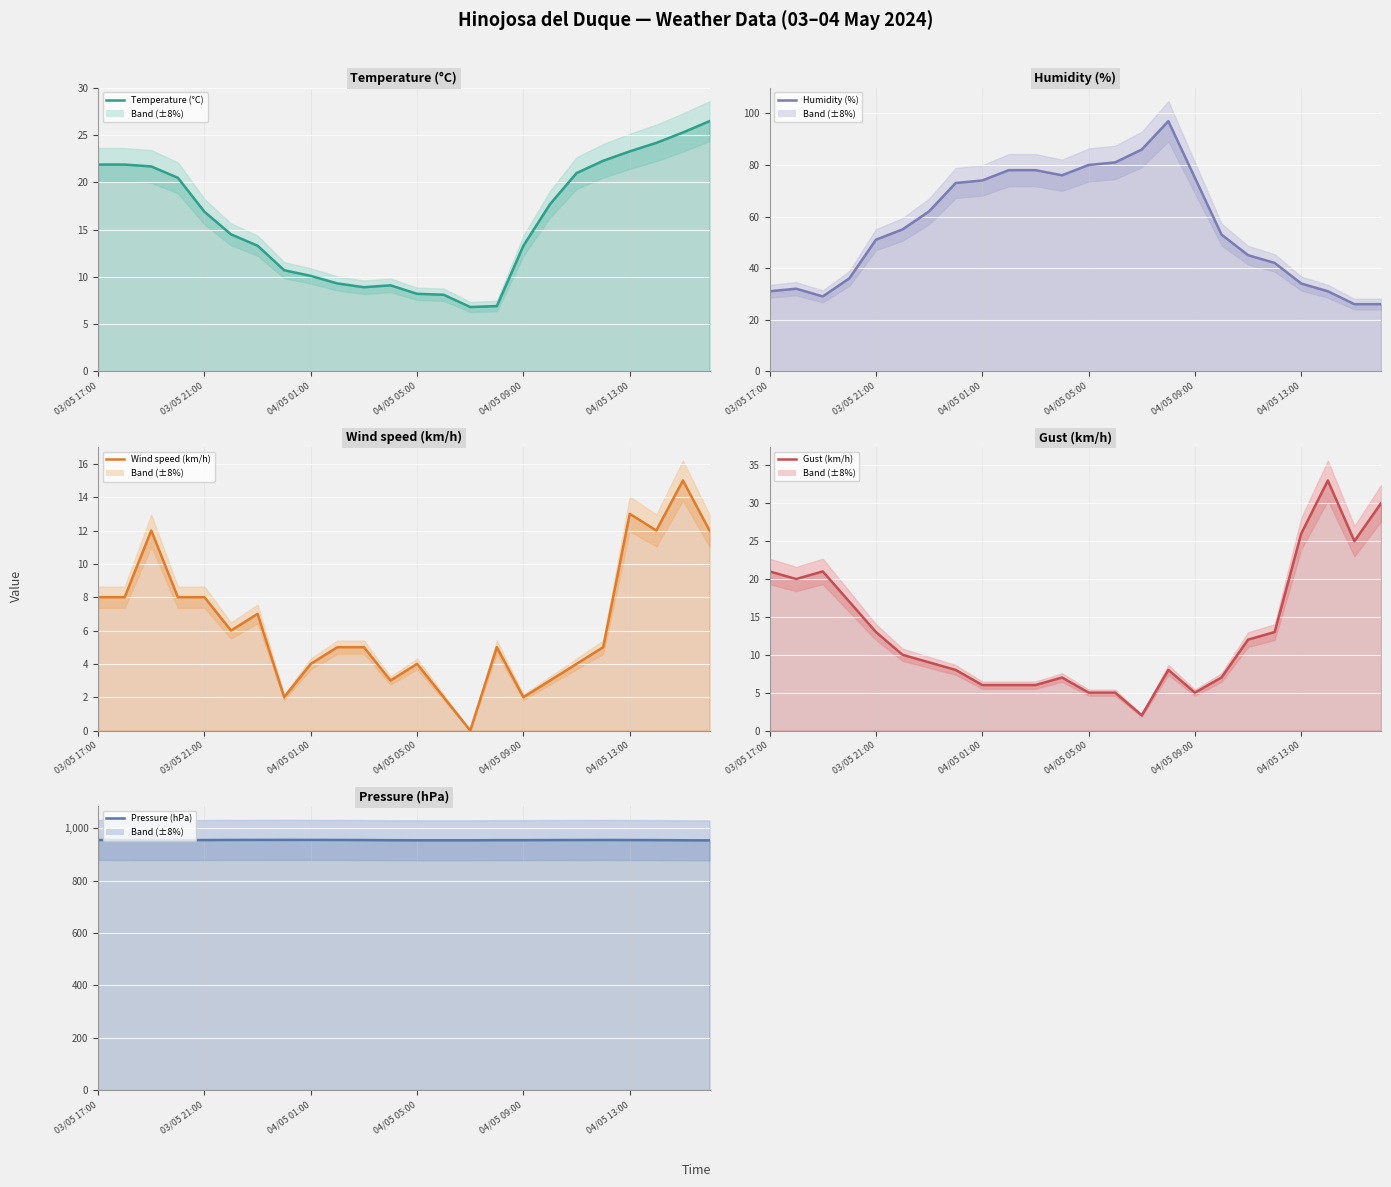

How many lines are shown in the chart?

5